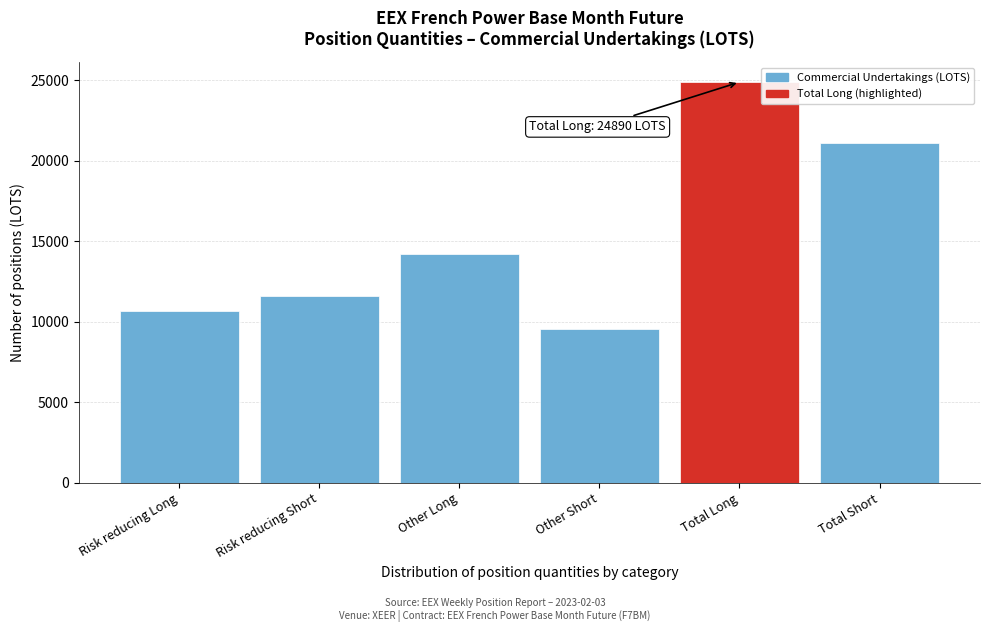

Reading left to right, transcribe all the data shown in this chart.

Risk reducing Long=10650.0	Risk reducing Short=11578.0	Other Long=14240.0	Other Short=9555.4	Total Long=24890.0	Total Short=21133.4